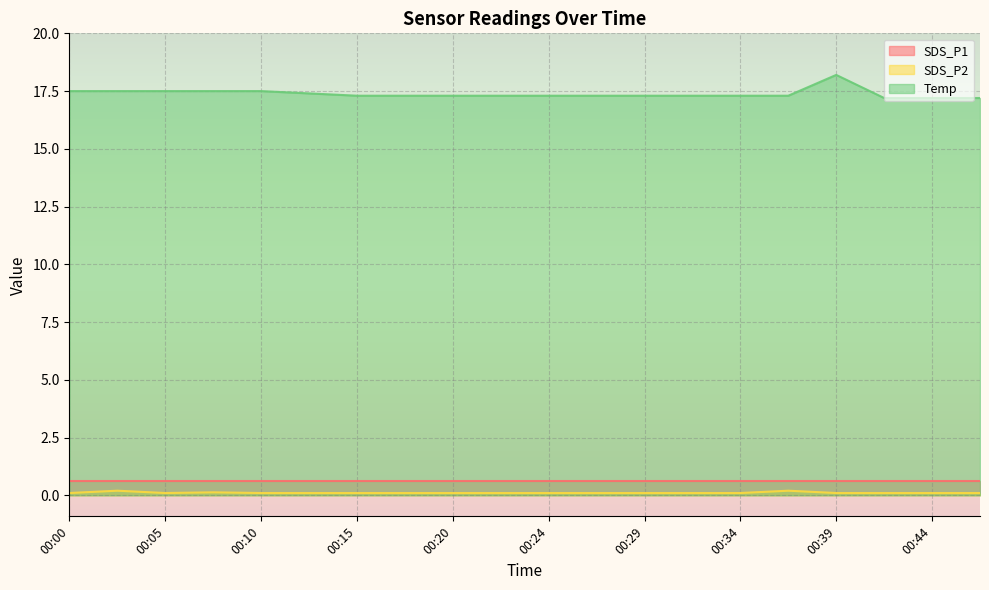

What is the value of the Temp point at the 5th from the left?

17.5